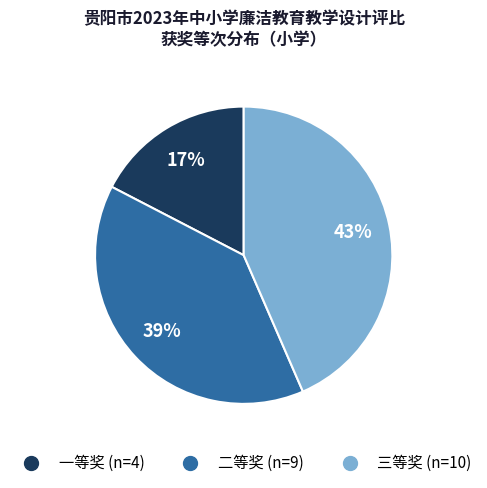

Is it true that 二等奖 is 29% of the pie?

False